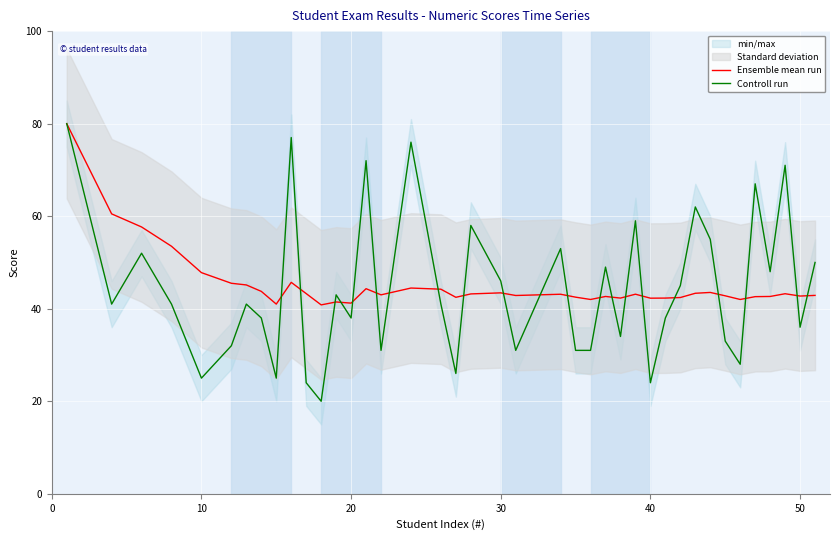

What is the smallest value displayed?

20.0